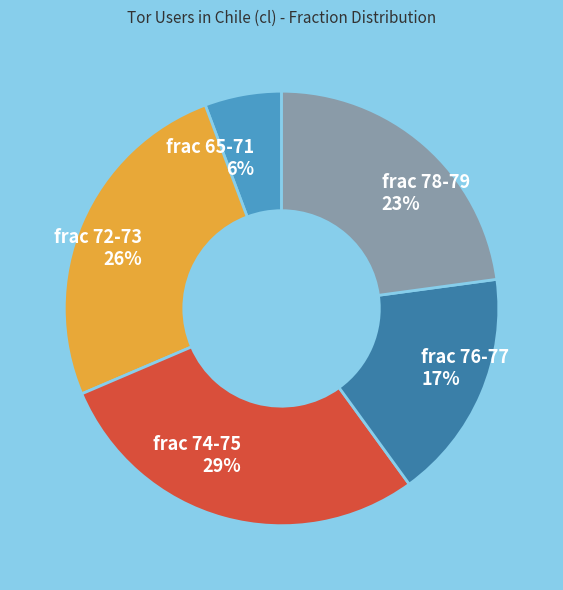

Is the sum of frac 74-75 and frac 78-79 greater than half?

Yes